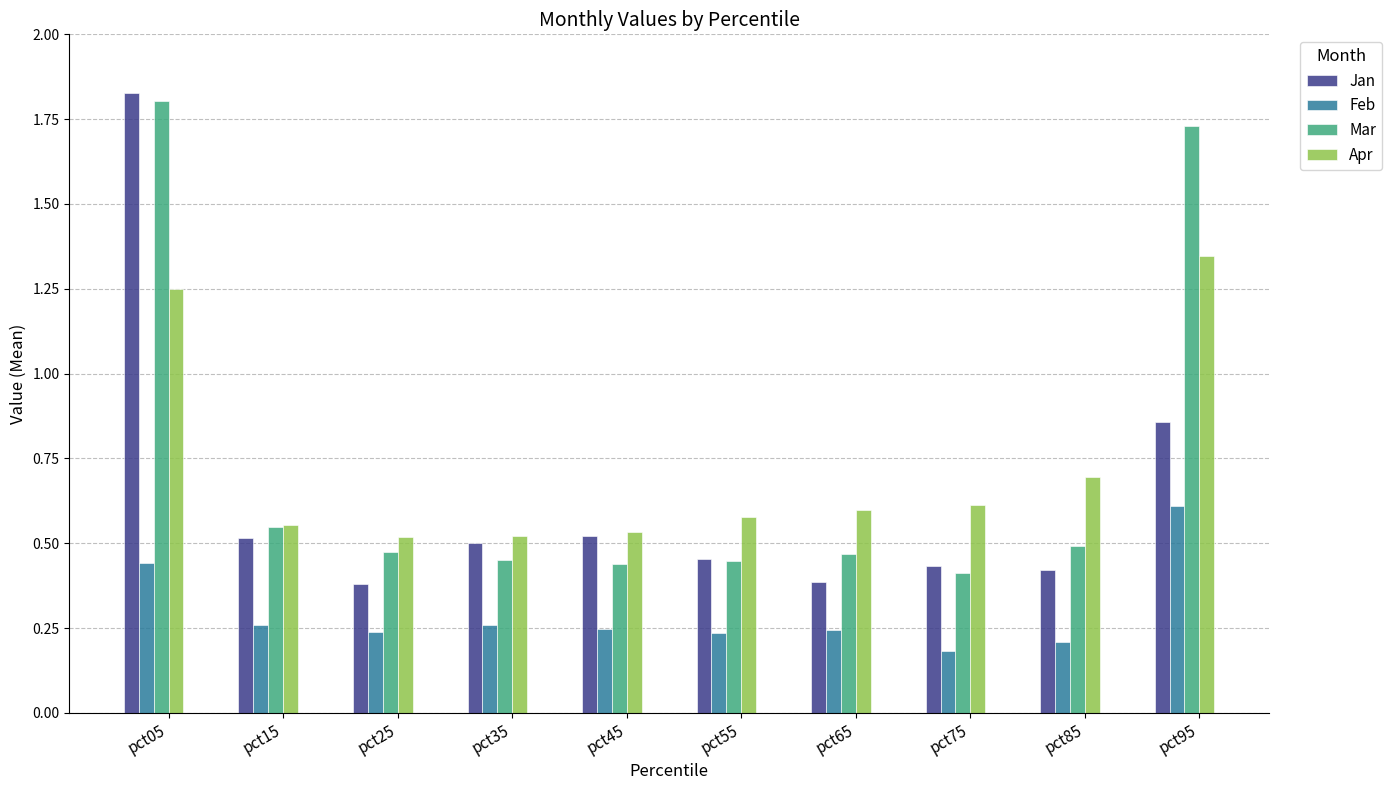

Rank the series by their maximum value, from lowest to highest.

Feb, Apr, Mar, Jan